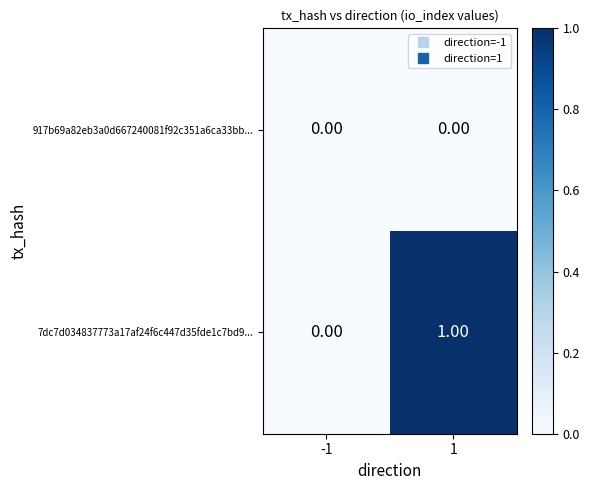

Which series has the largest total across all categories?

7dc7d034837773a17af24f6c447d35fde1c7bd9...